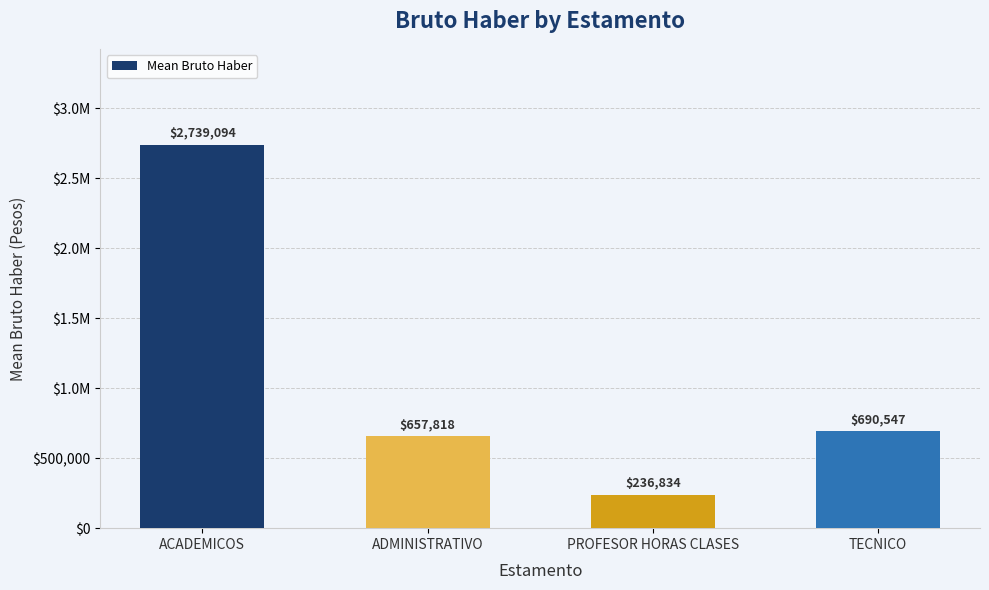

What is the value of the 2nd bar from the left?

657818.0